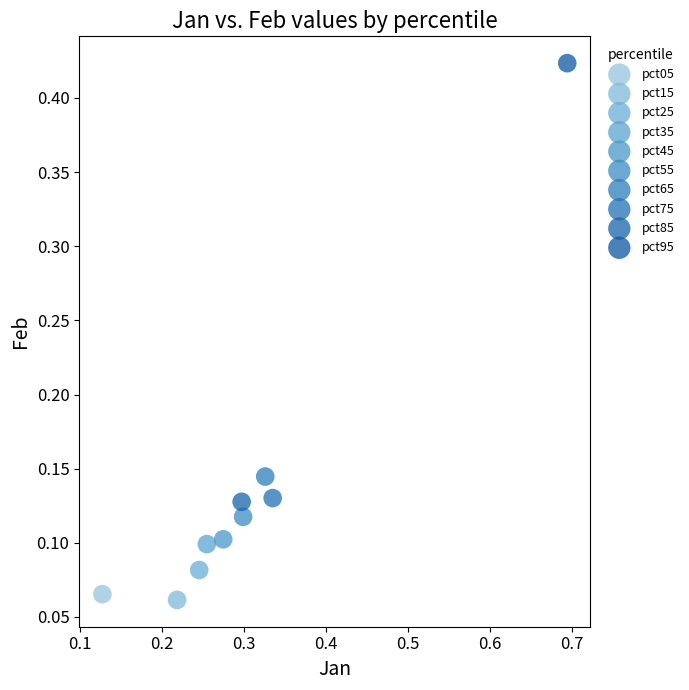

What are all the series names shown in the legend?

pct05, pct15, pct25, pct35, pct45, pct55, pct65, pct75, pct85, pct95